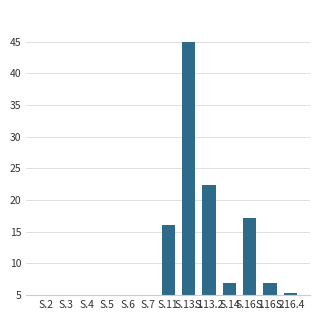

What is the average value?

11.5